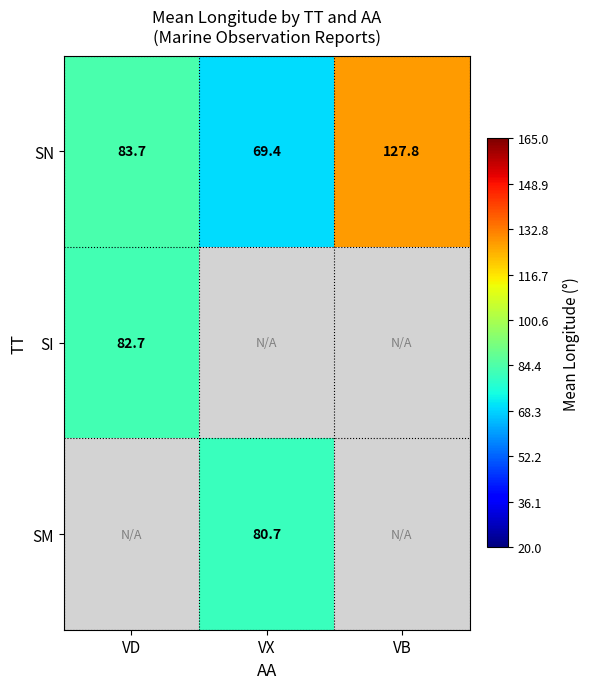

List the labels in order of SN value, smallest first.

VX, VD, VB